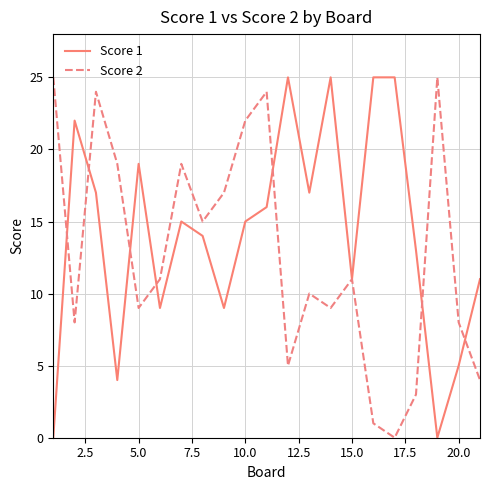

How many positive values does the Score 2 series have?

20